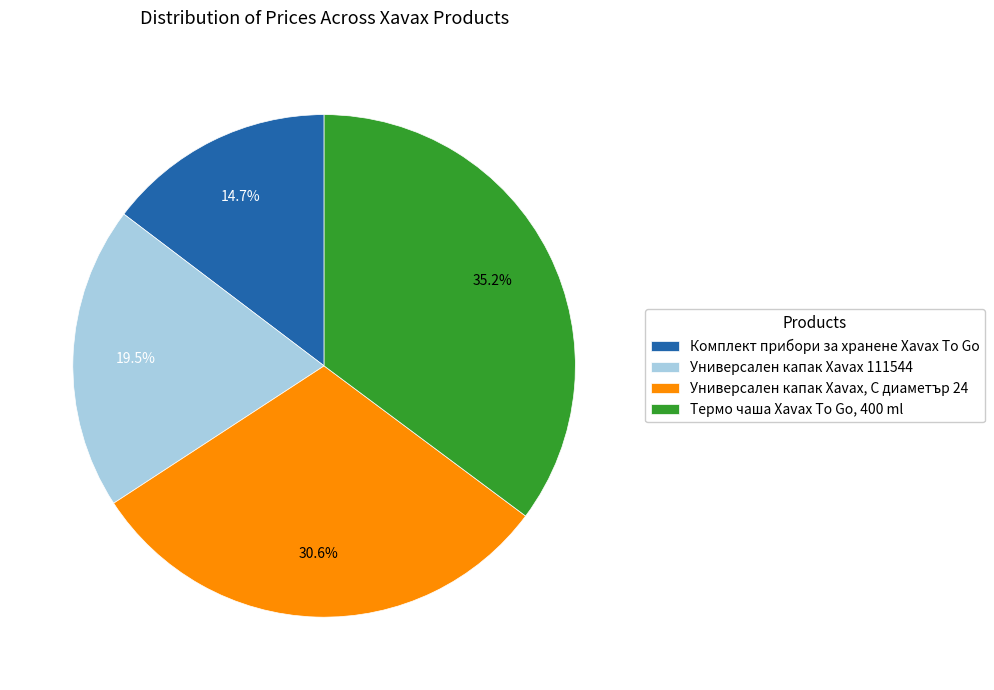

How many slices are in this pie chart?

4